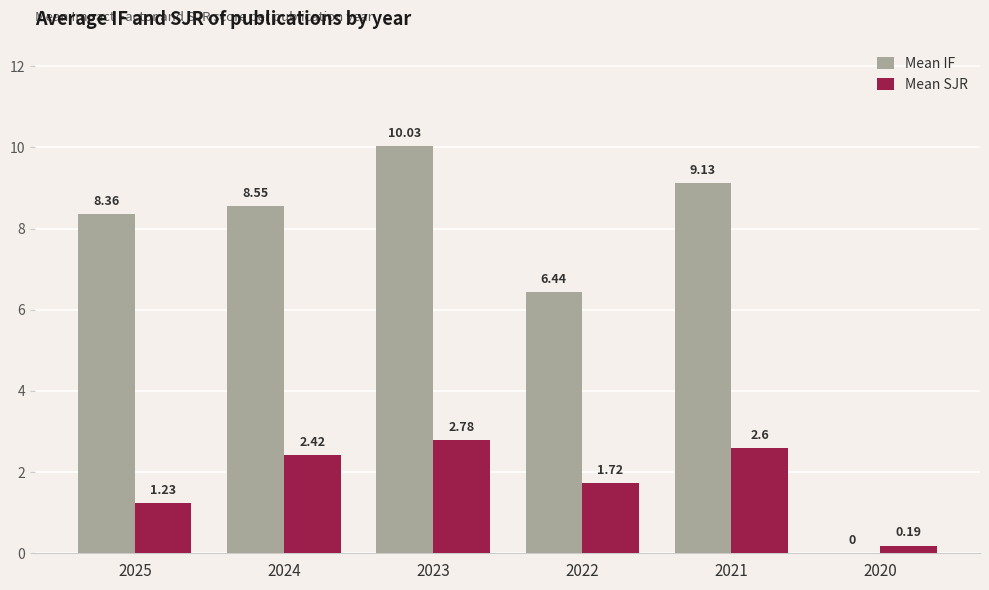

Which series has the largest total across all categories?

Mean IF